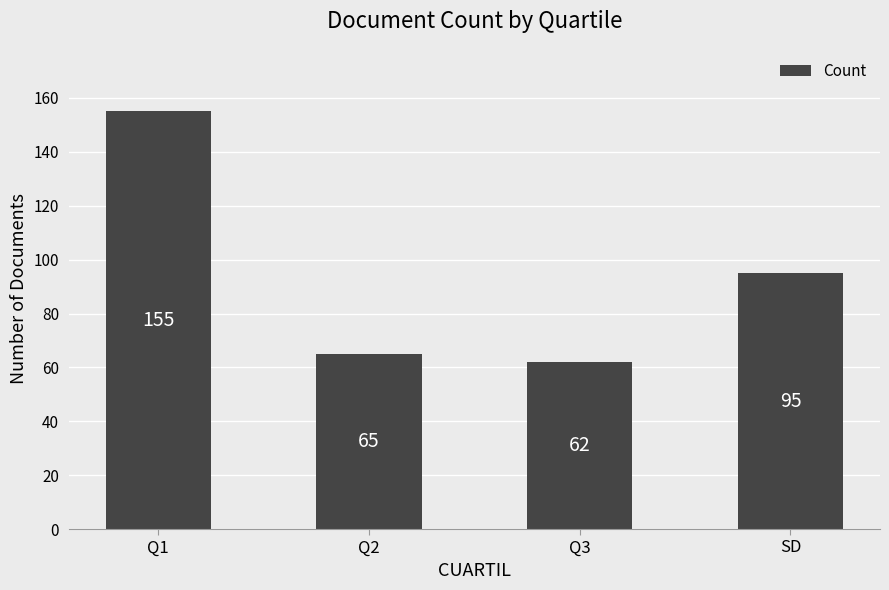

Does the chart contain stacked bars?

No